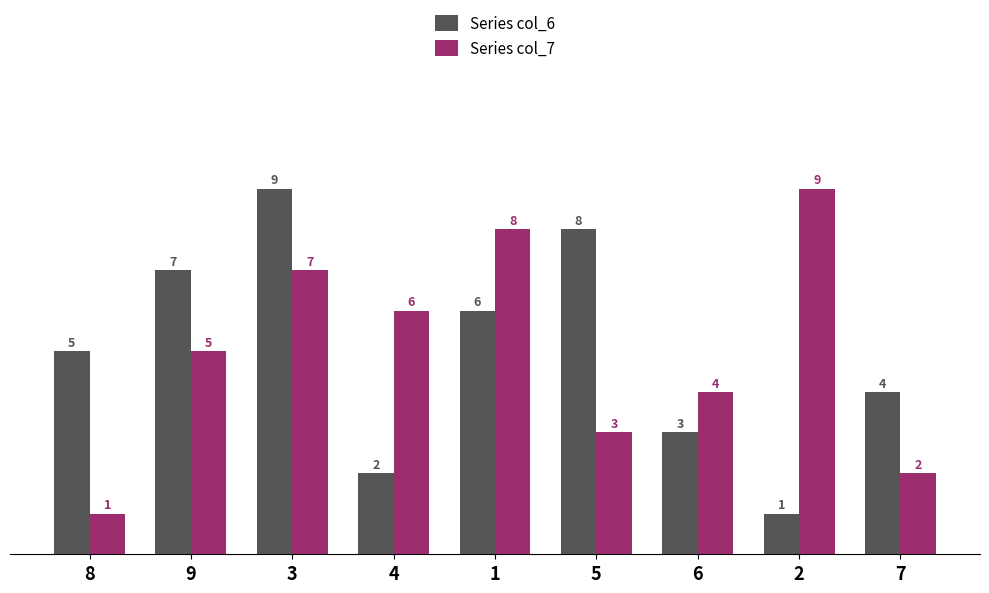

Count the Series col_6 values in the range 3 to 7.

5